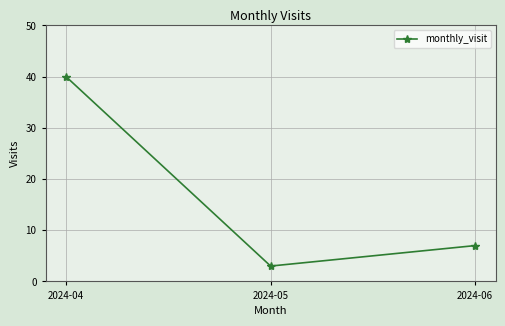

What is the greatest value displayed?

40